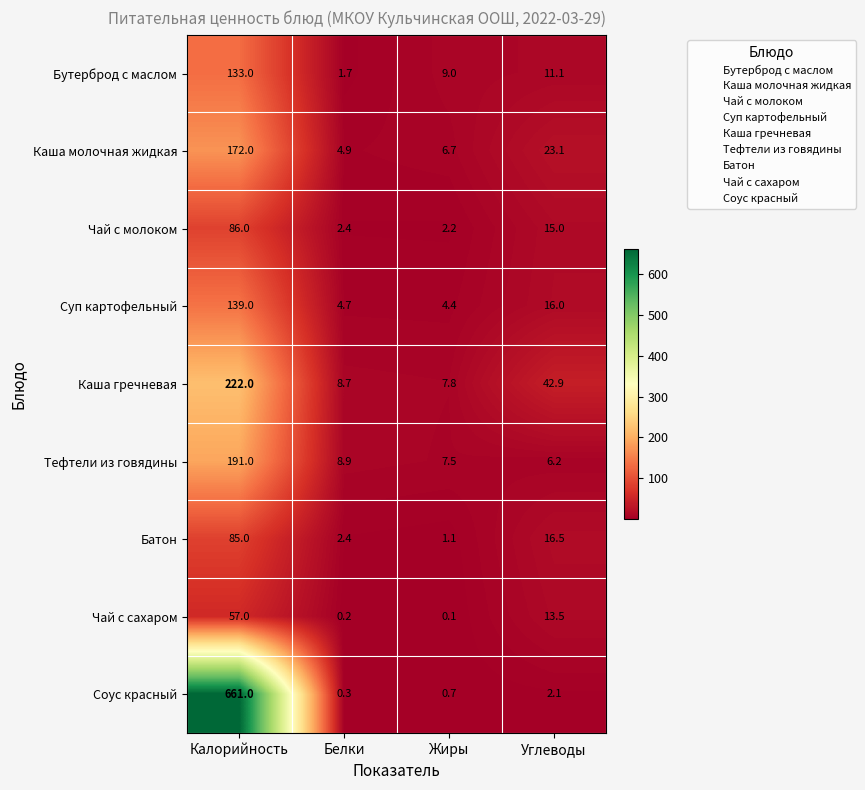

The Каша гречневая series shows 42.9 at Углеводы. True or false?

True